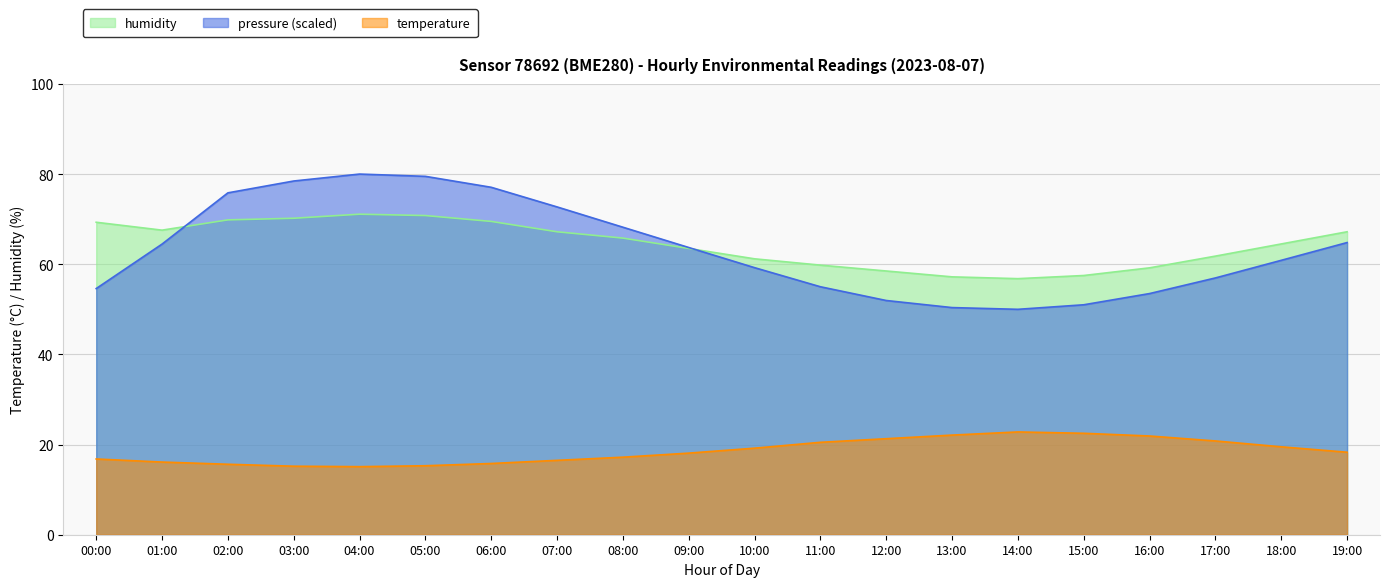

What is the difference between the highest and lowest values at 02:00?

60.2